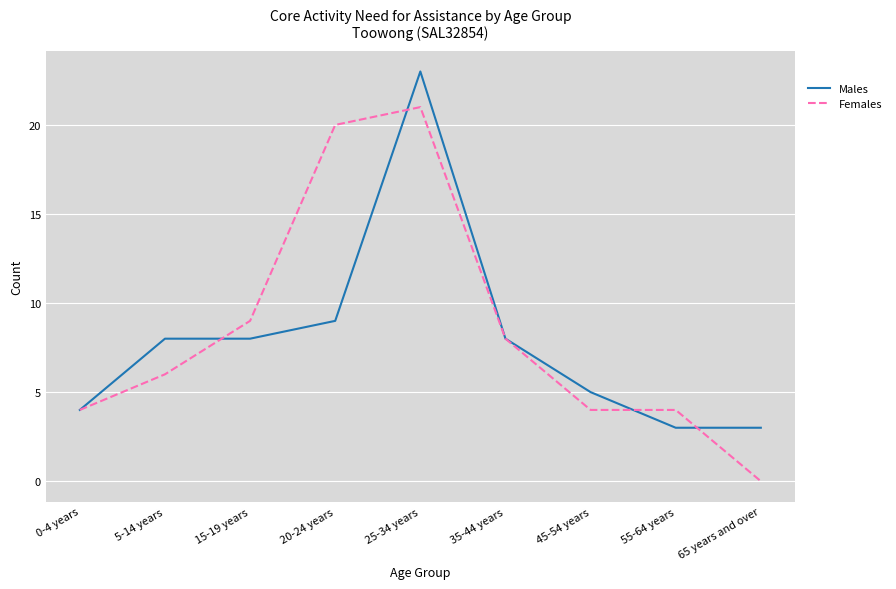

List the series in order of their overall mean, lowest first.

Males, Females